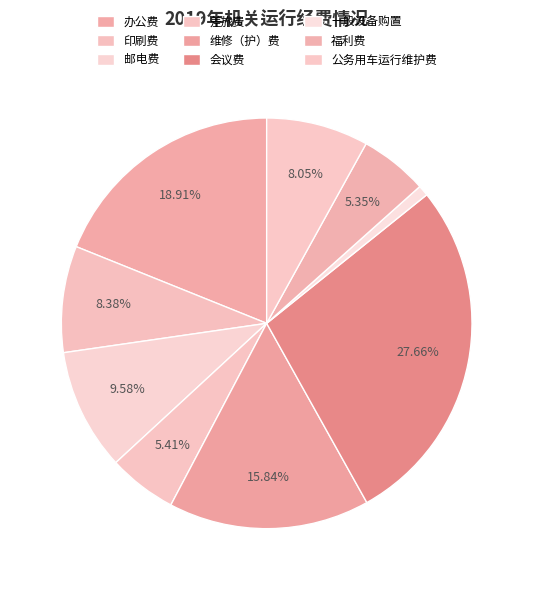

To the nearest percent, what portion does 维修（护）费 represent?

16%